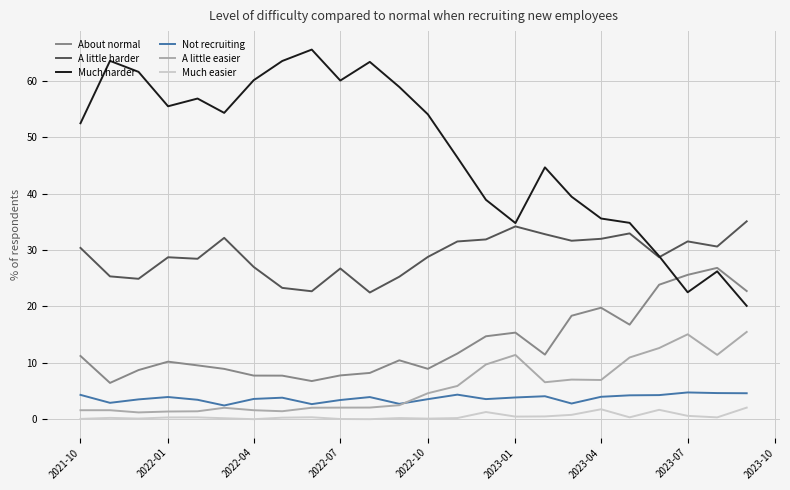

List the series in order of their peak value, highest first.

Much harder, A little harder, About normal, A little easier, Not recruiting, Much easier